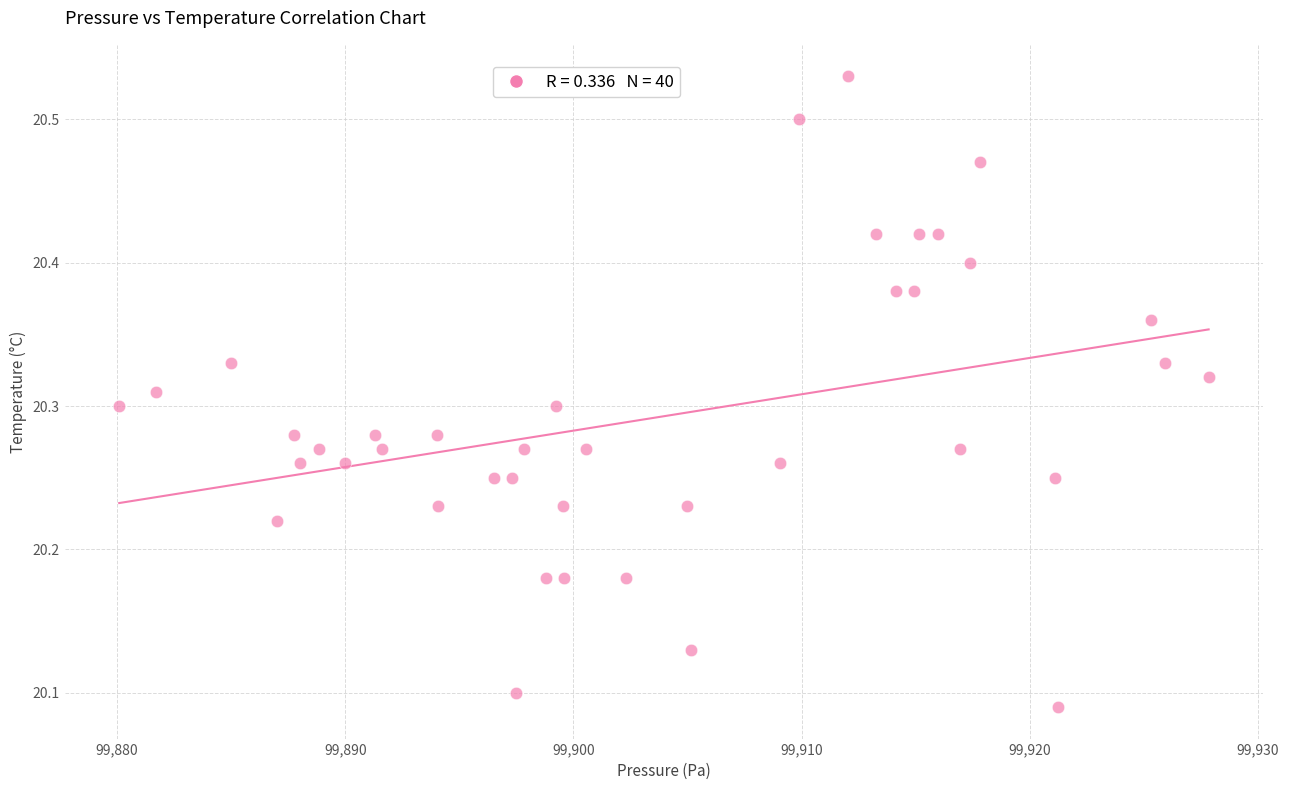

What is the range of Y values (max minus min)?

0.4